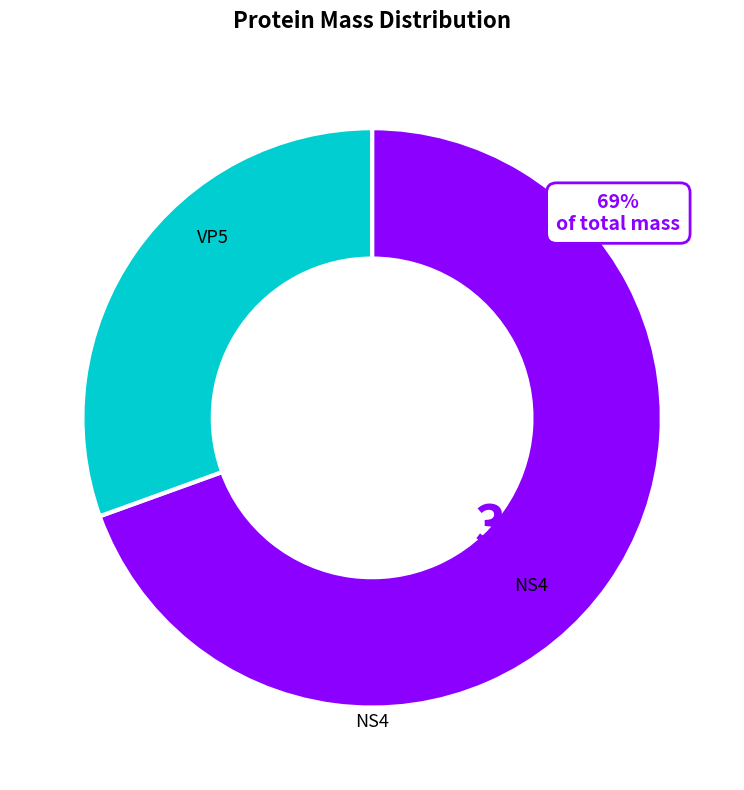

How many slices are in this pie chart?

2